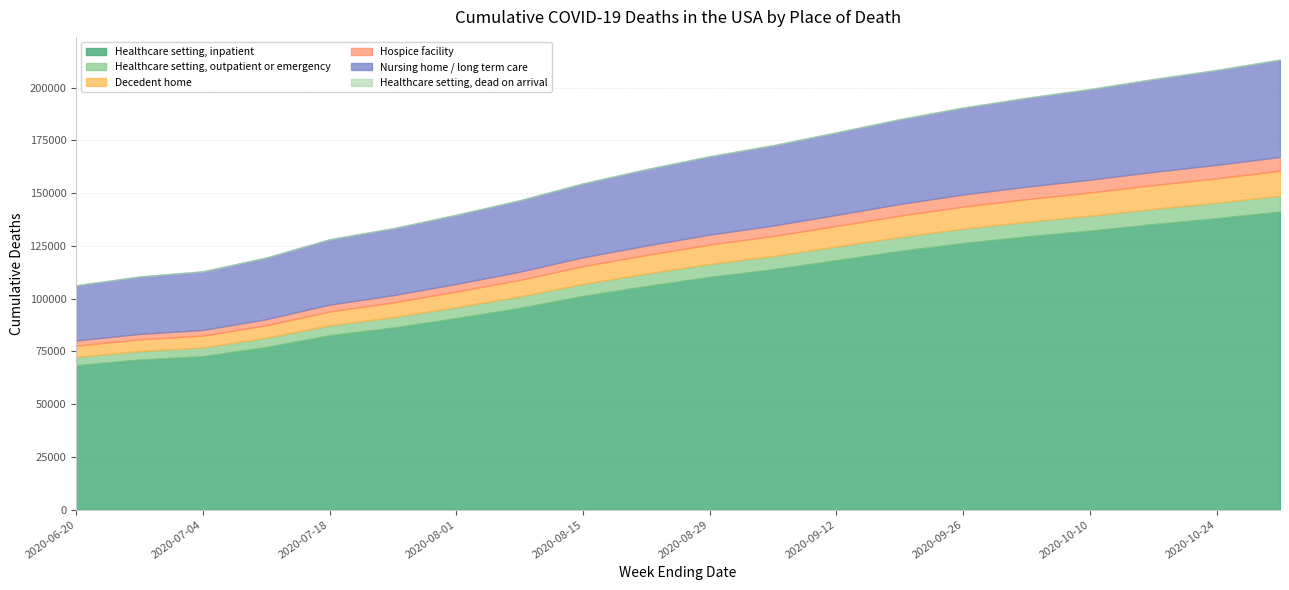

What is the sum of all Decedent home values?

173896